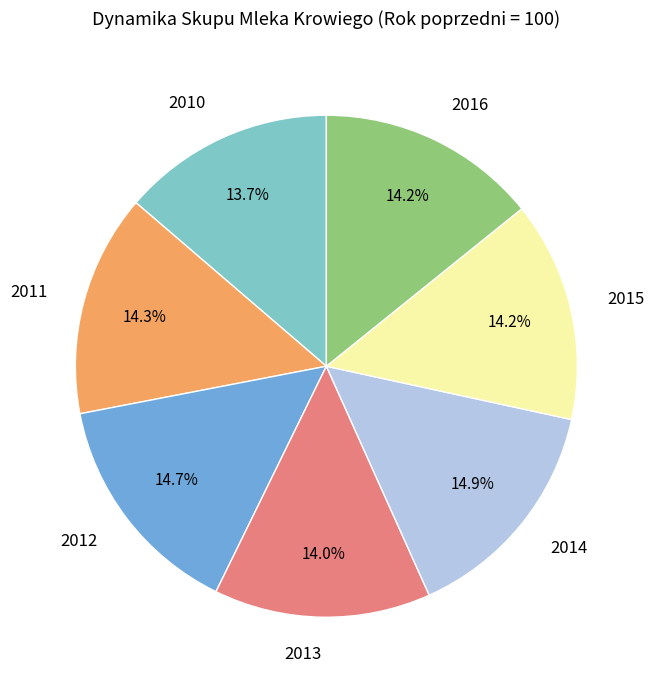

Is 2013 the majority of the pie?

No